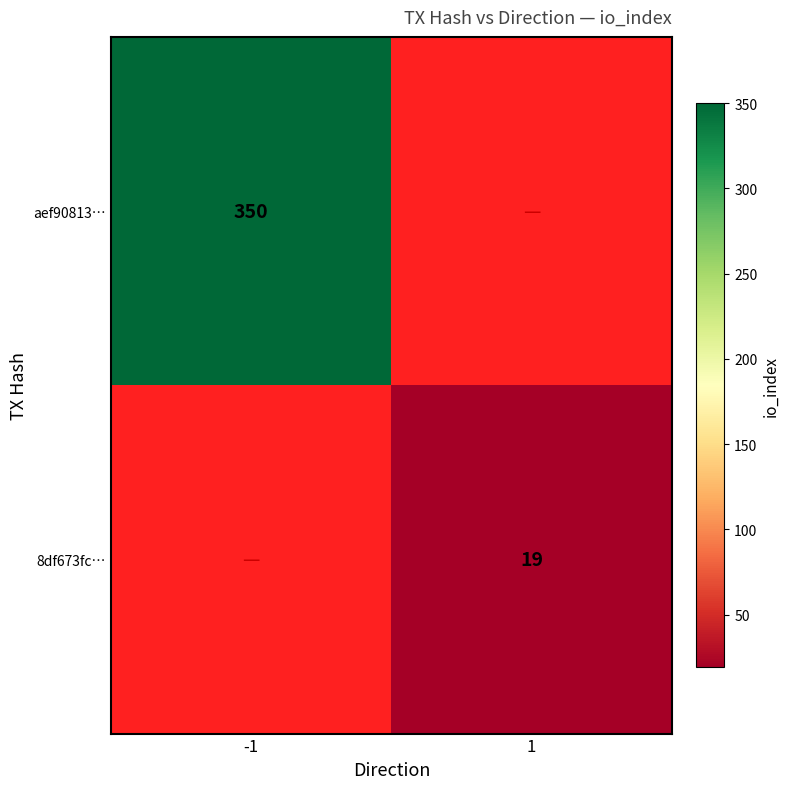

Is it true that aef90813… equals 515.6 at -1?

False